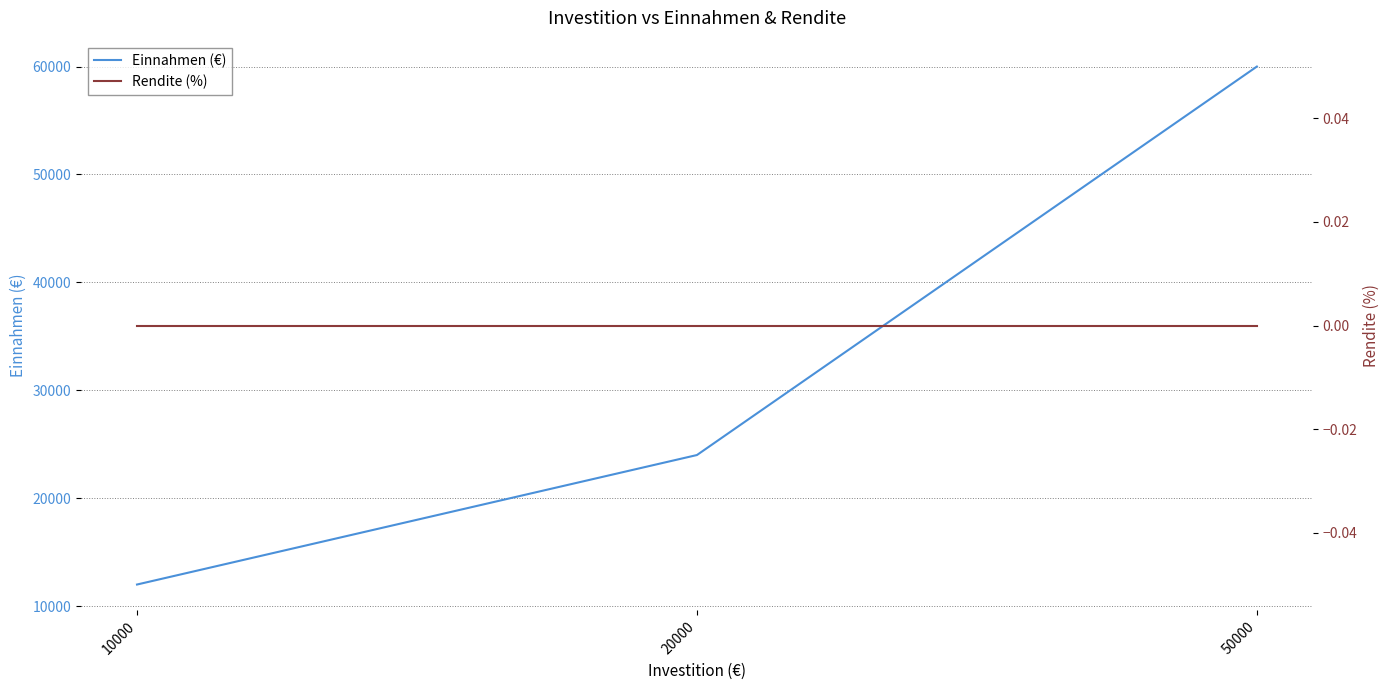

At which label does Einnahmen (€) reach its peak?

50000